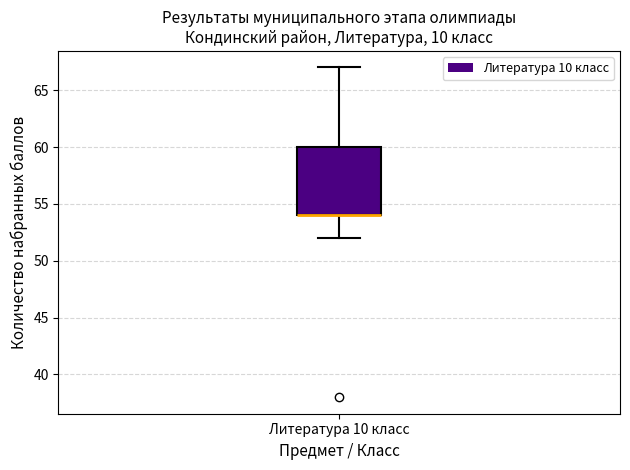

Transcribe this box plot: give where the median line is, the range the box spans, and where the two whiskers end, as read against the y-axis. The values are not printed on the chart, so give them approximately, as read against the axis.

median 54 (drawn on the box's lower edge), box 54 to 60, whiskers 52 to 67